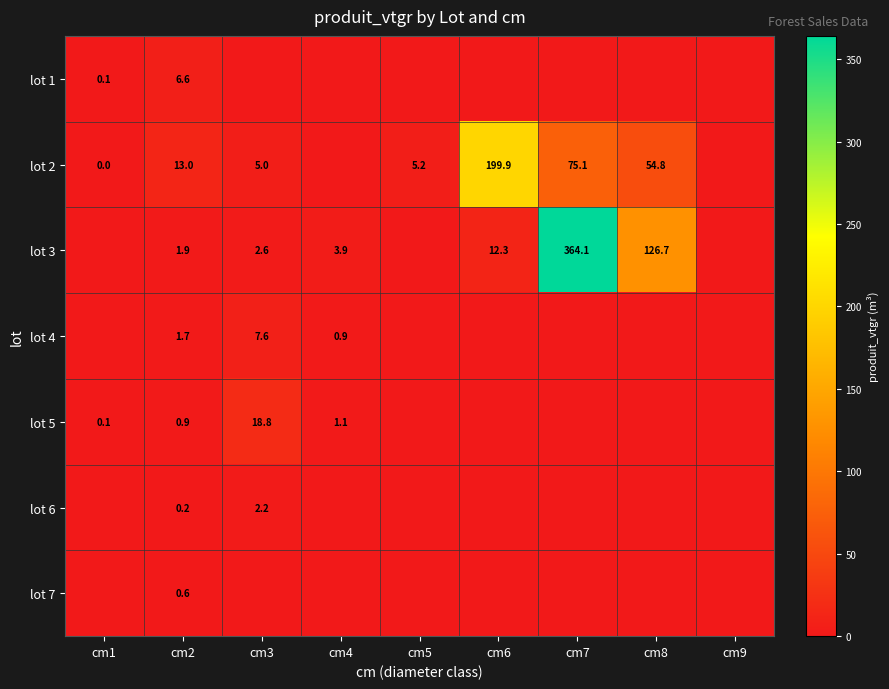

What is the total value across all series at cm2?

24.9